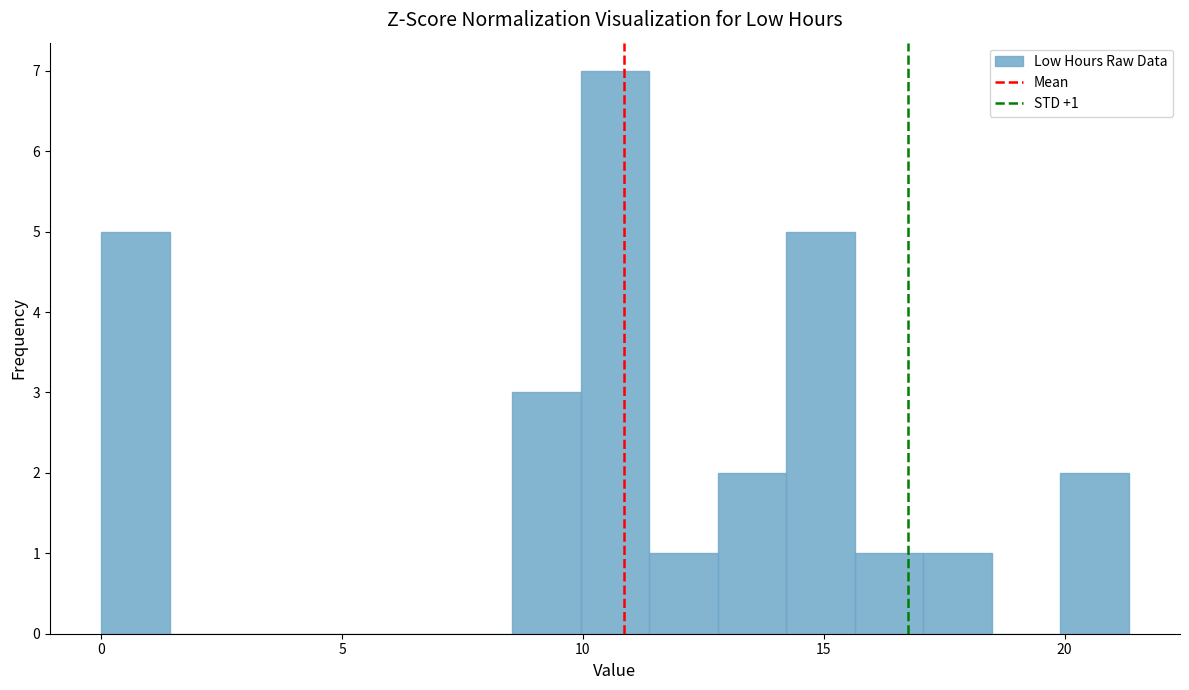

Around what value on the x-axis is the tallest bar? Give the approximate position of its centre, as read against the axis.

10.5